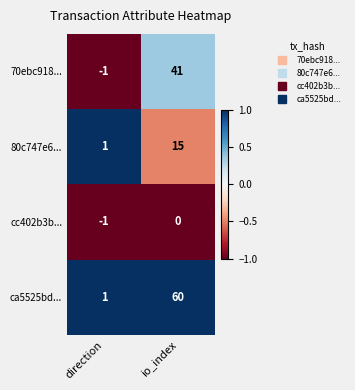

Rank the series by their average value, from highest to lowest.

ca5525bd..., 70ebc918..., 80c747e6..., cc402b3b...